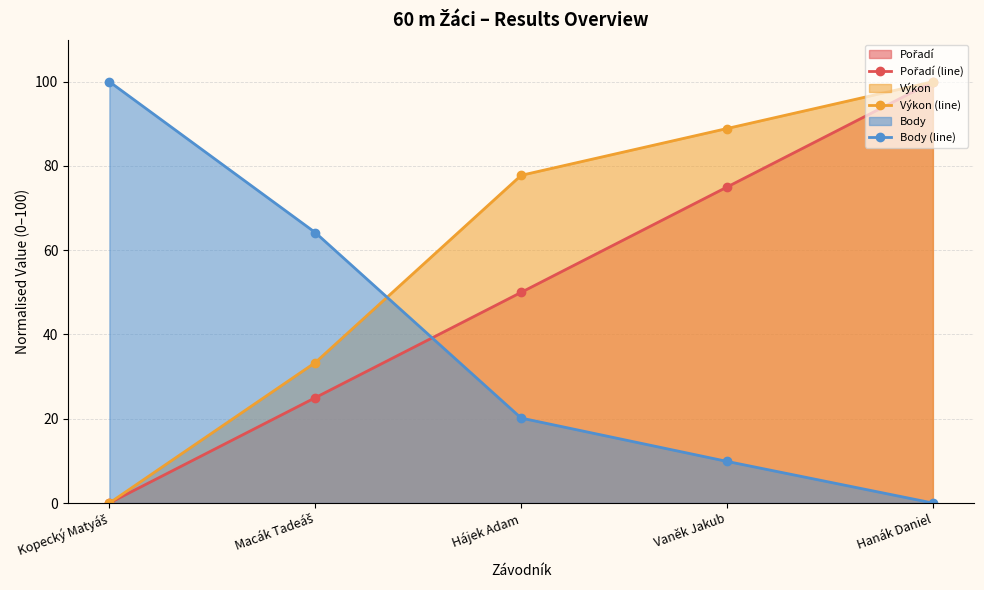

True or false: Pořadí (line) and Výkon (line) intersect in this chart.

True